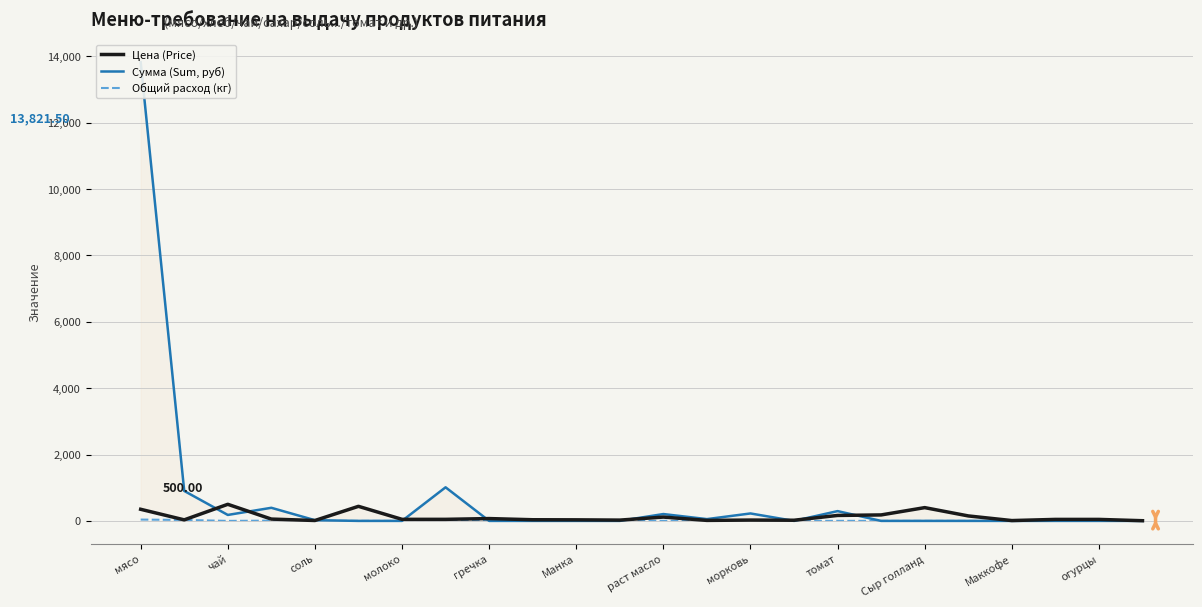

What is the sum of the Общий расход (кг) values at чай and томат?

2.2